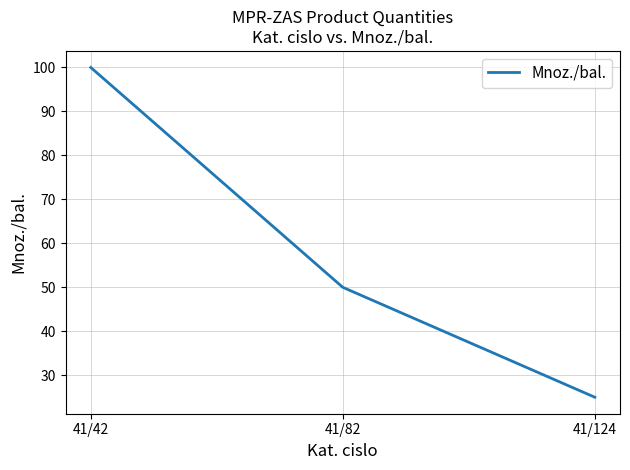

Rank the categories by value from lowest to highest.

41/124, 41/82, 41/42